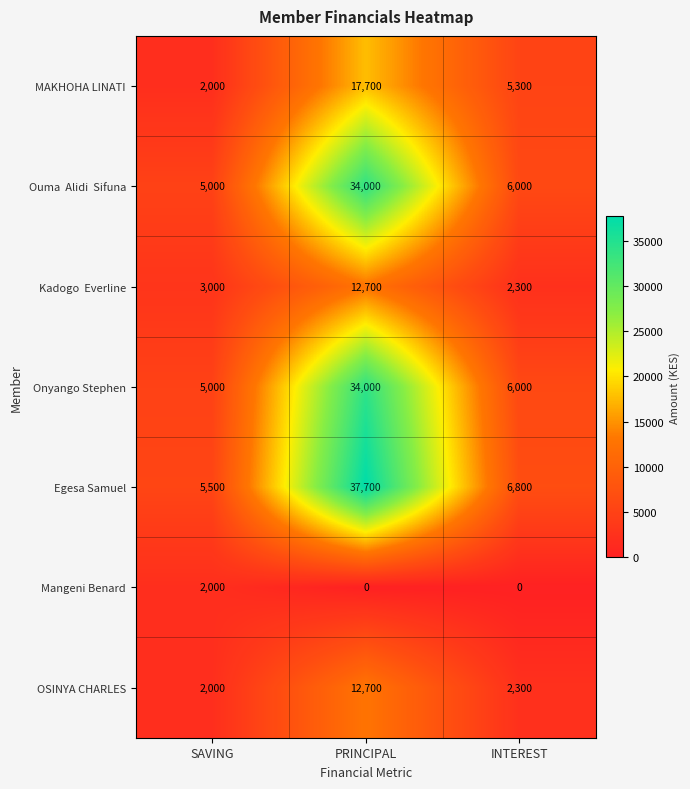

What is the greatest value displayed?

37700